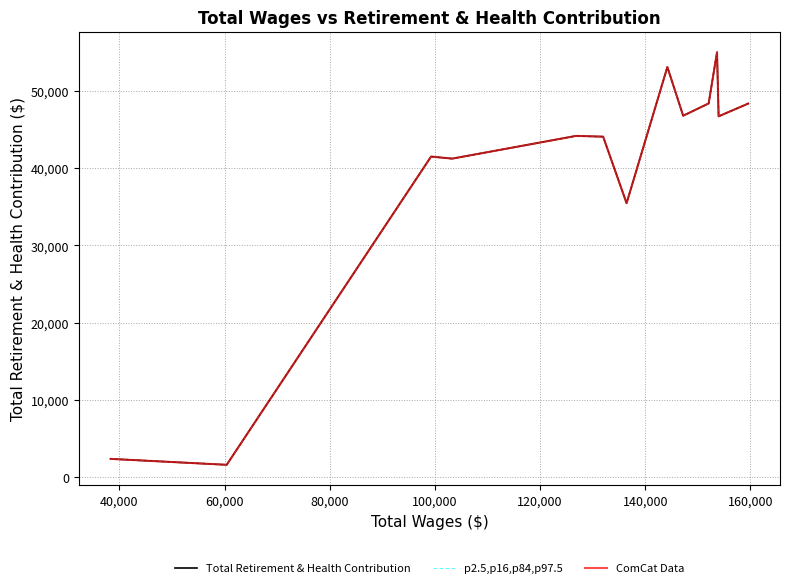

True or false: Total Retirement & Health Contribution has more than 2 interior local peaks.

True